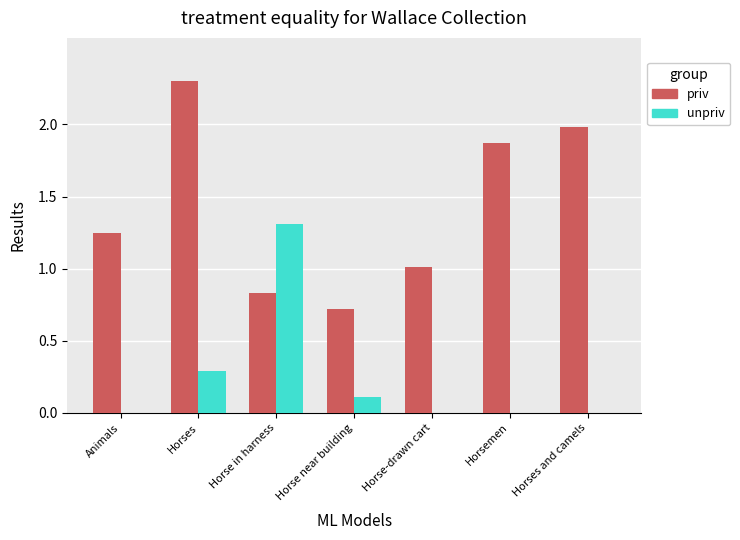

What is the maximum value for priv?

2.3